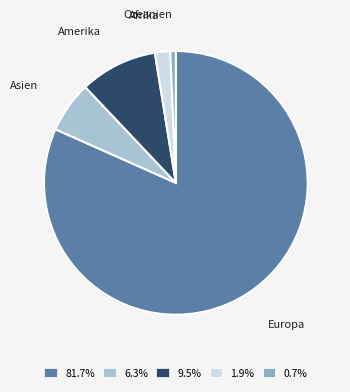

Rank the categories by value from highest to lowest.

Europa, Amerika, Asien, Afrika, Ozeanien